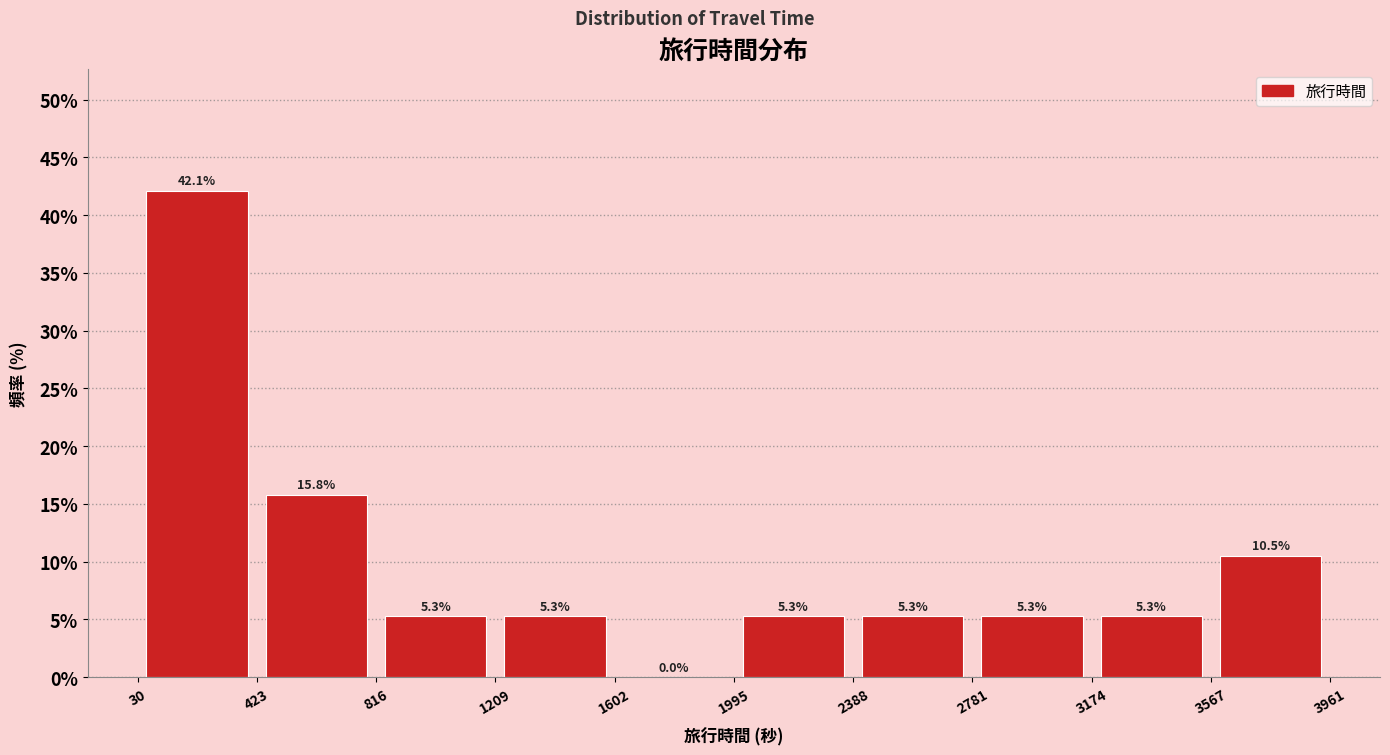

Reading left to right, list every bar in this chart as the range it spans on the x-axis followed by its height.

30 to 423: 42.1
423 to 816: 15.8
816 to 1209: 5.3
1209 to 1602: 5.3
1602 to 1995: 0.0
1995 to 2388: 5.3
2388 to 2781: 5.3
2781 to 3174: 5.3
3174 to 3567: 5.3
3567 to 3961: 10.5